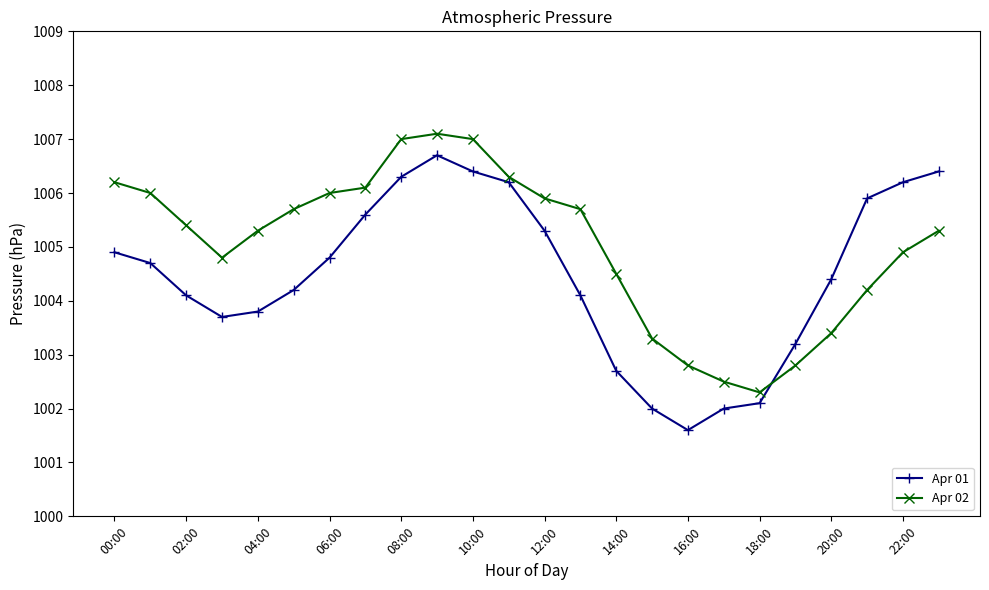

What is the value of the Apr 02 point at the 15th from the left?

1004.5